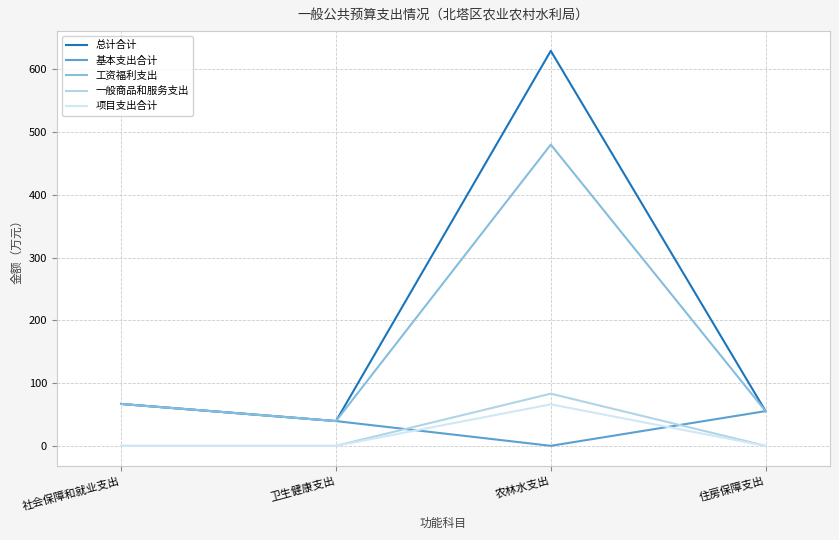

How many lines are shown in the chart?

5